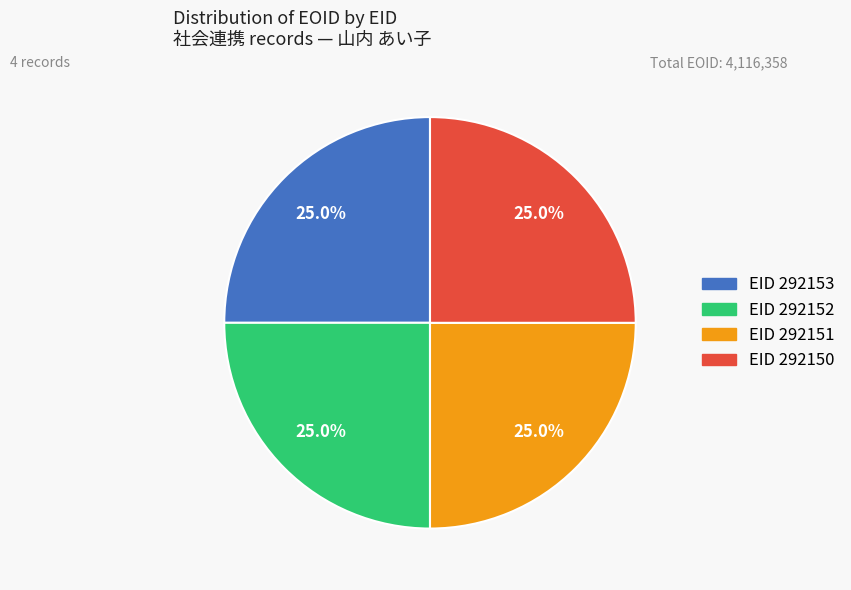

Is there a majority slice in this chart?

No